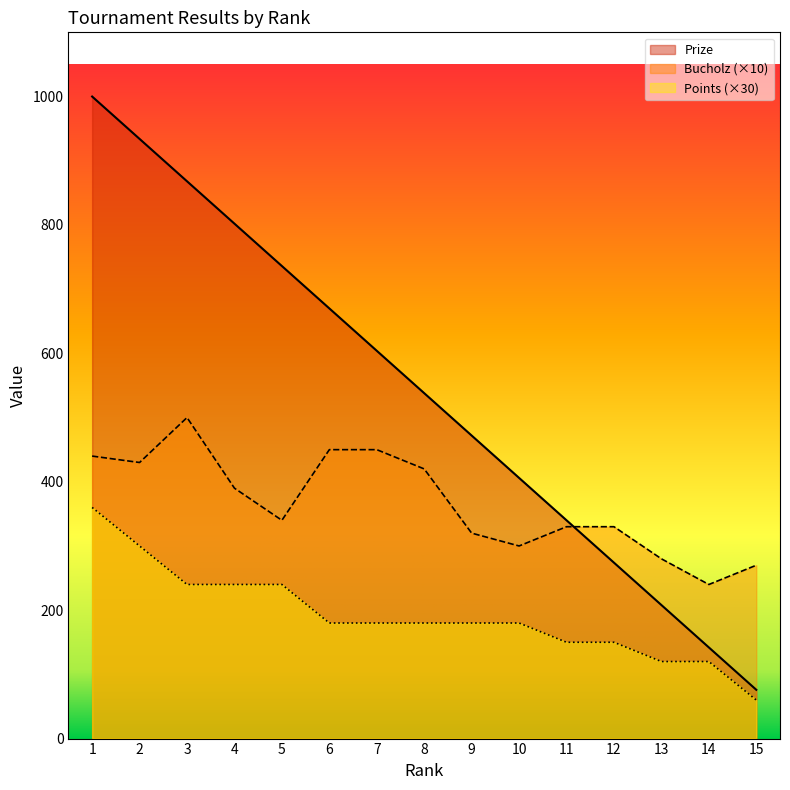

At how many categories does at least one series exceed 125?

15